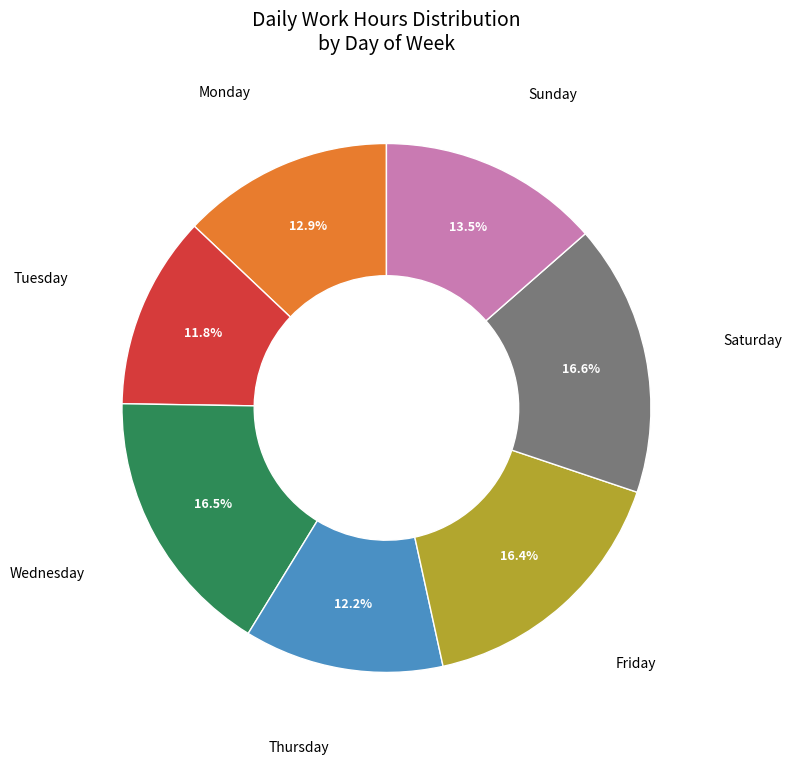

Does any single category account for the majority?

No